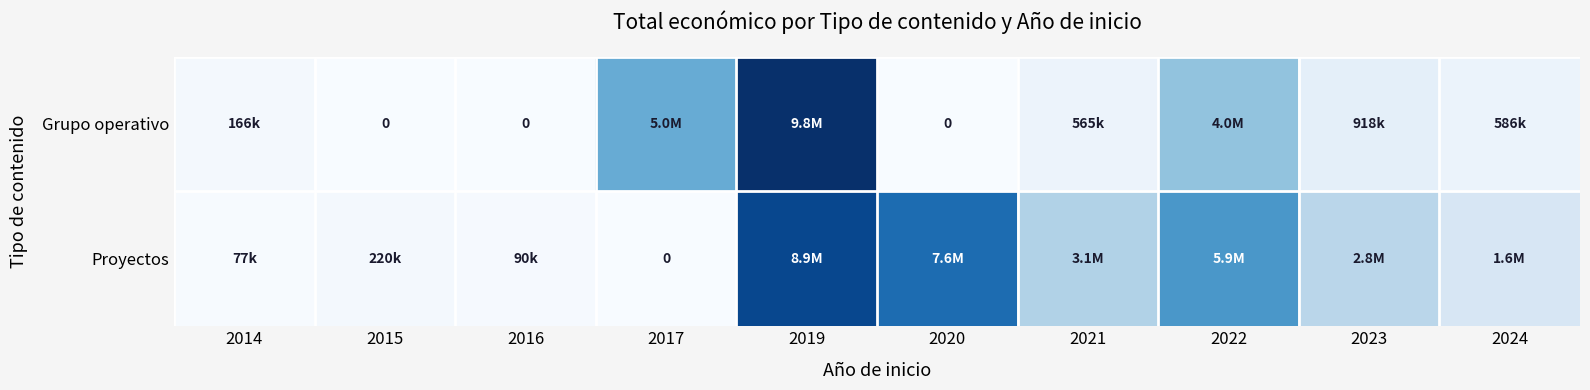

Which series has the largest total across all categories?

Proyectos